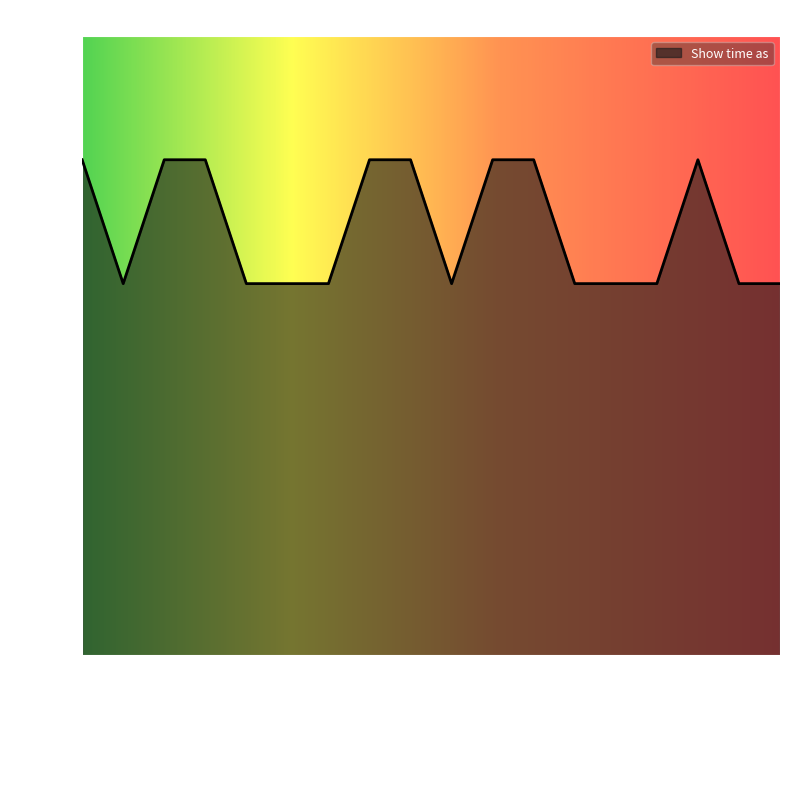

What is the maximum value shown in the chart?

4